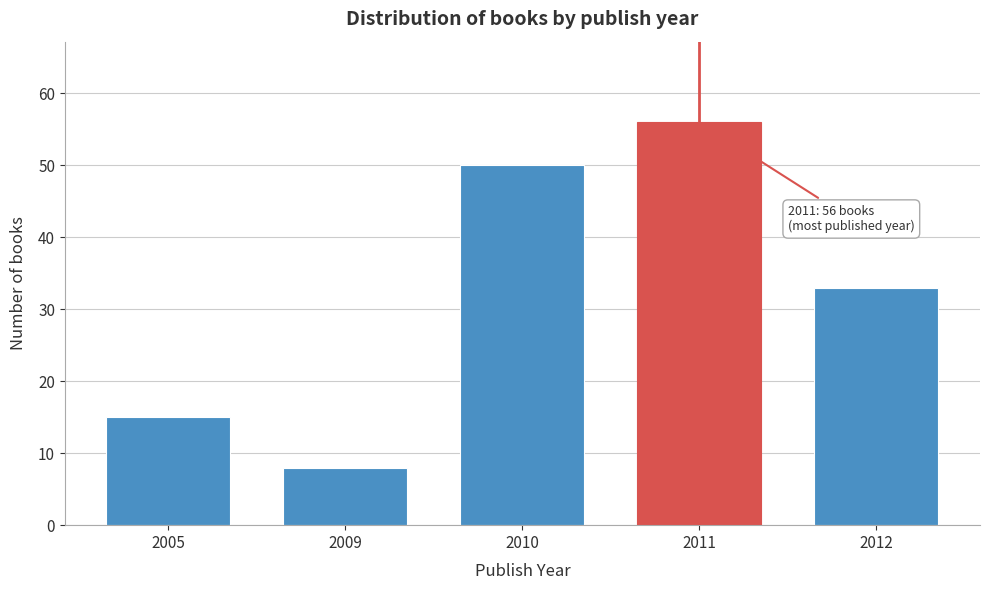

Reading left to right, extract all data points from this chart.

2005=15	2009=8	2010=50	2011=56	2012=33